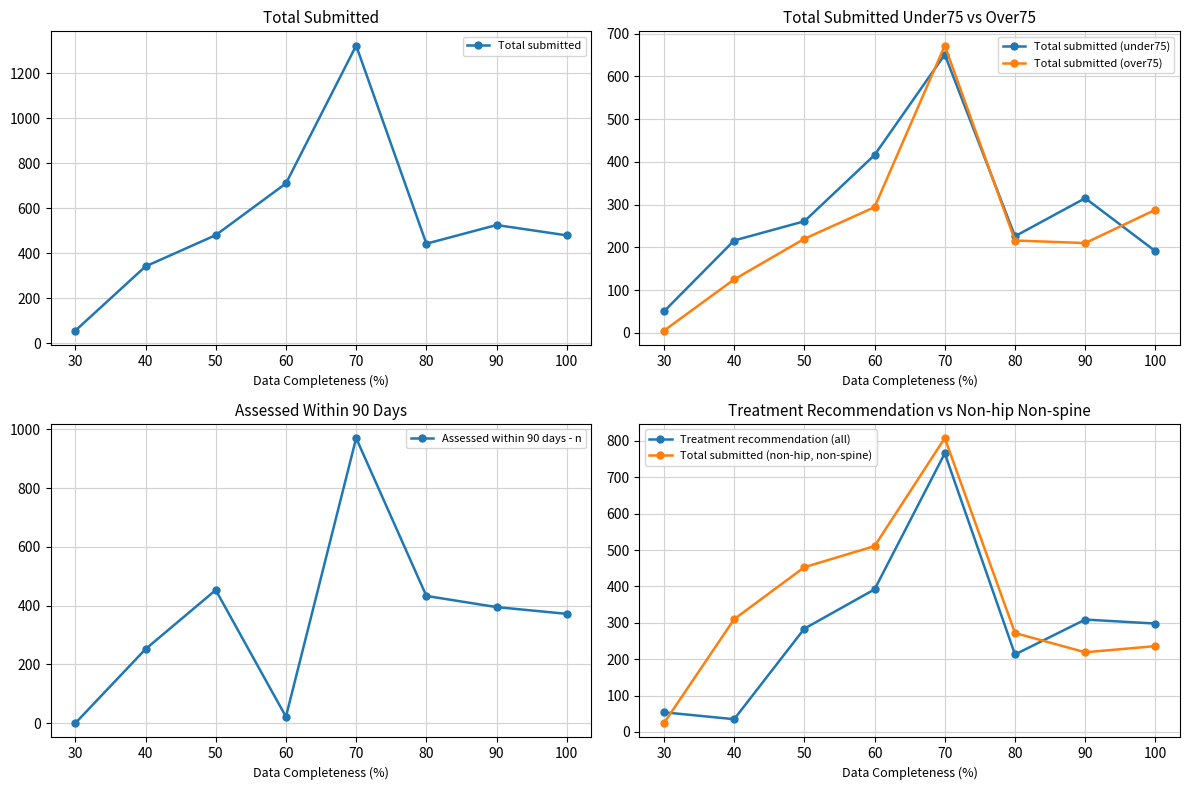

True or false: Total submitted (over75) and Total submitted (under75) intersect in this chart.

True